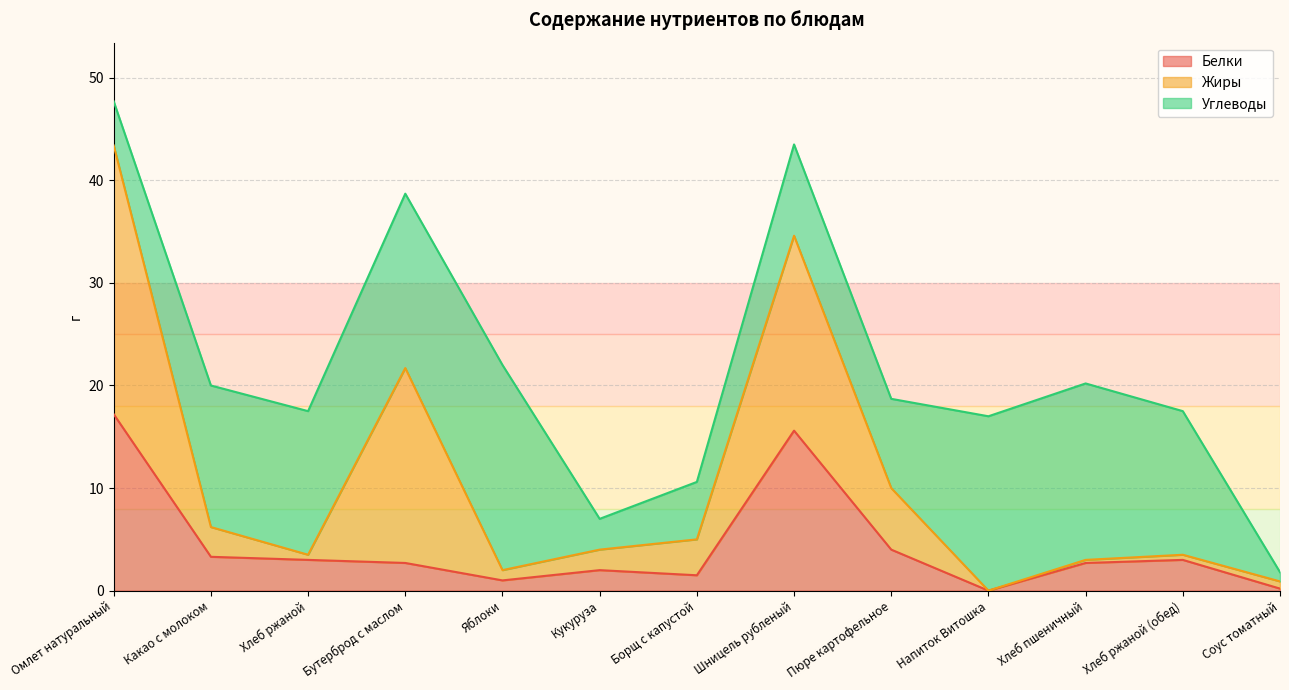

True or false: Белки has a value of 4.6 at Какао с молоком.

False